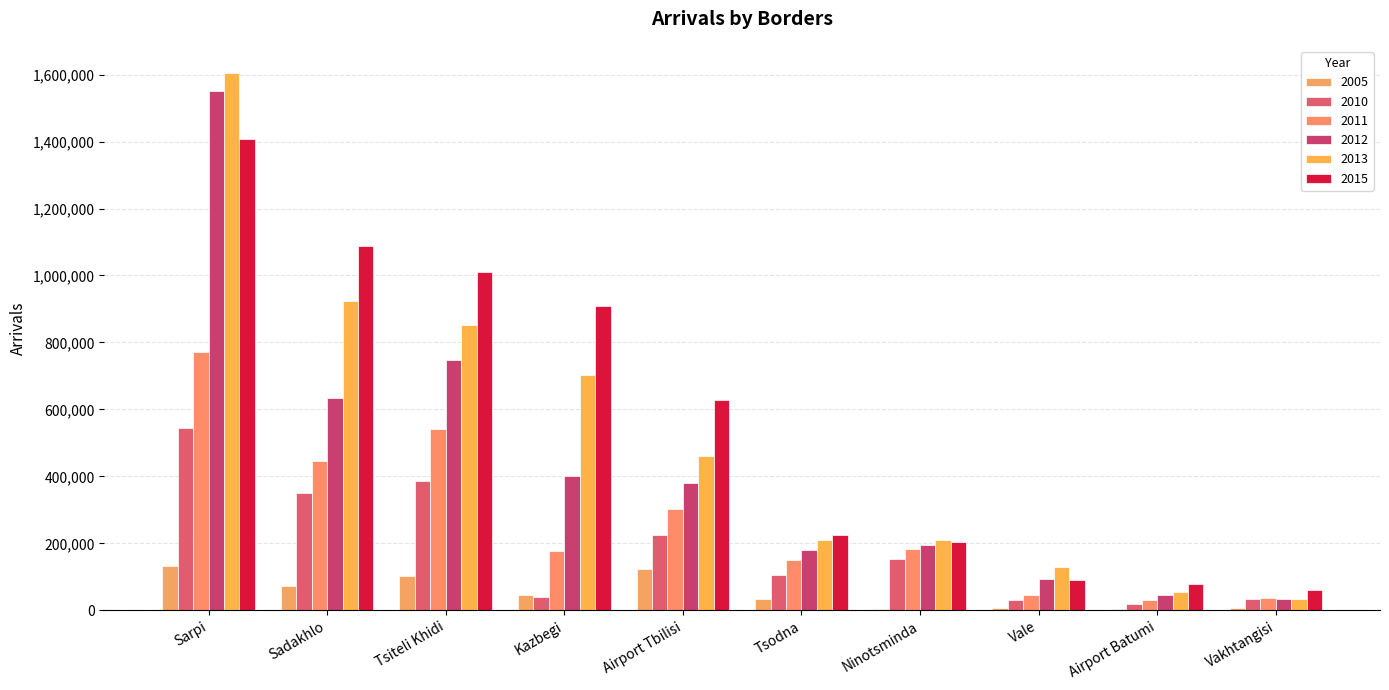

Which series has the widest spread of values?

2013